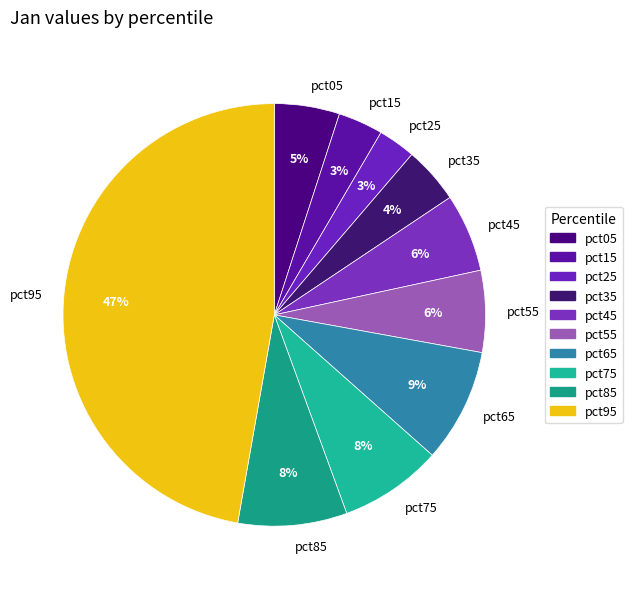

What is the largest slice in the pie chart?

pct95